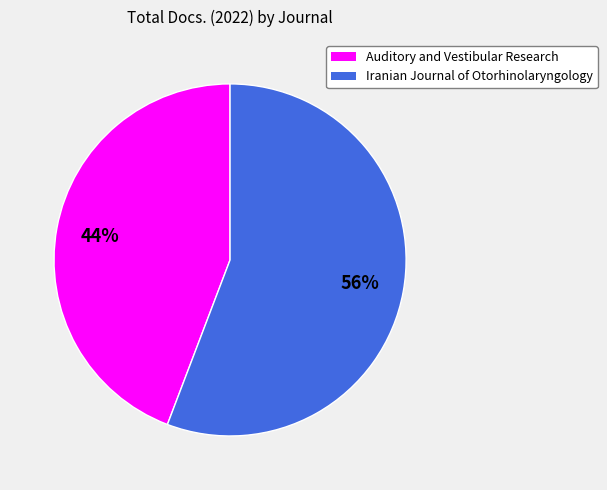

Is the sum of Iranian Journal of Otorhinolaryngology and Auditory and Vestibular Research greater than half?

Yes